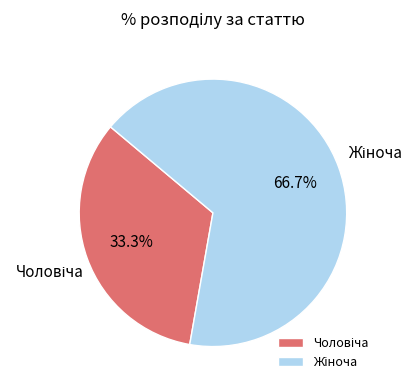

Is there a majority slice in this chart?

Yes